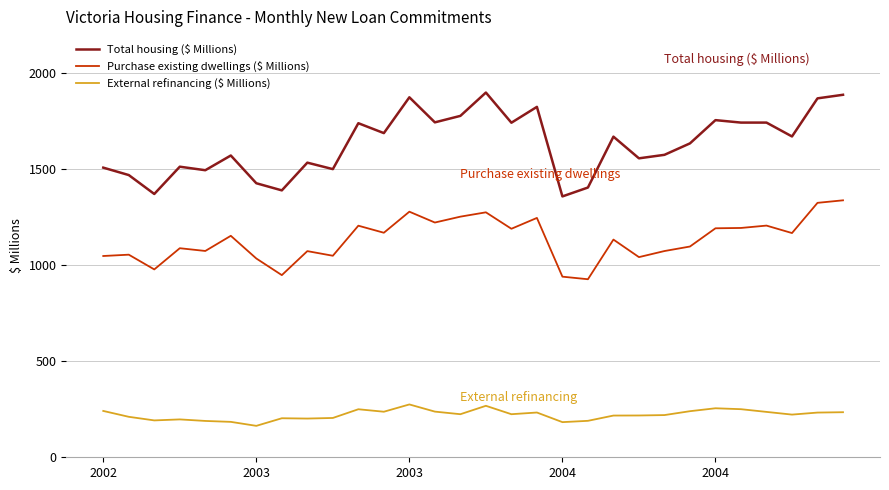

What is the difference between the maximum and minimum values in the External refinancing ($ Millions) series?

111.3